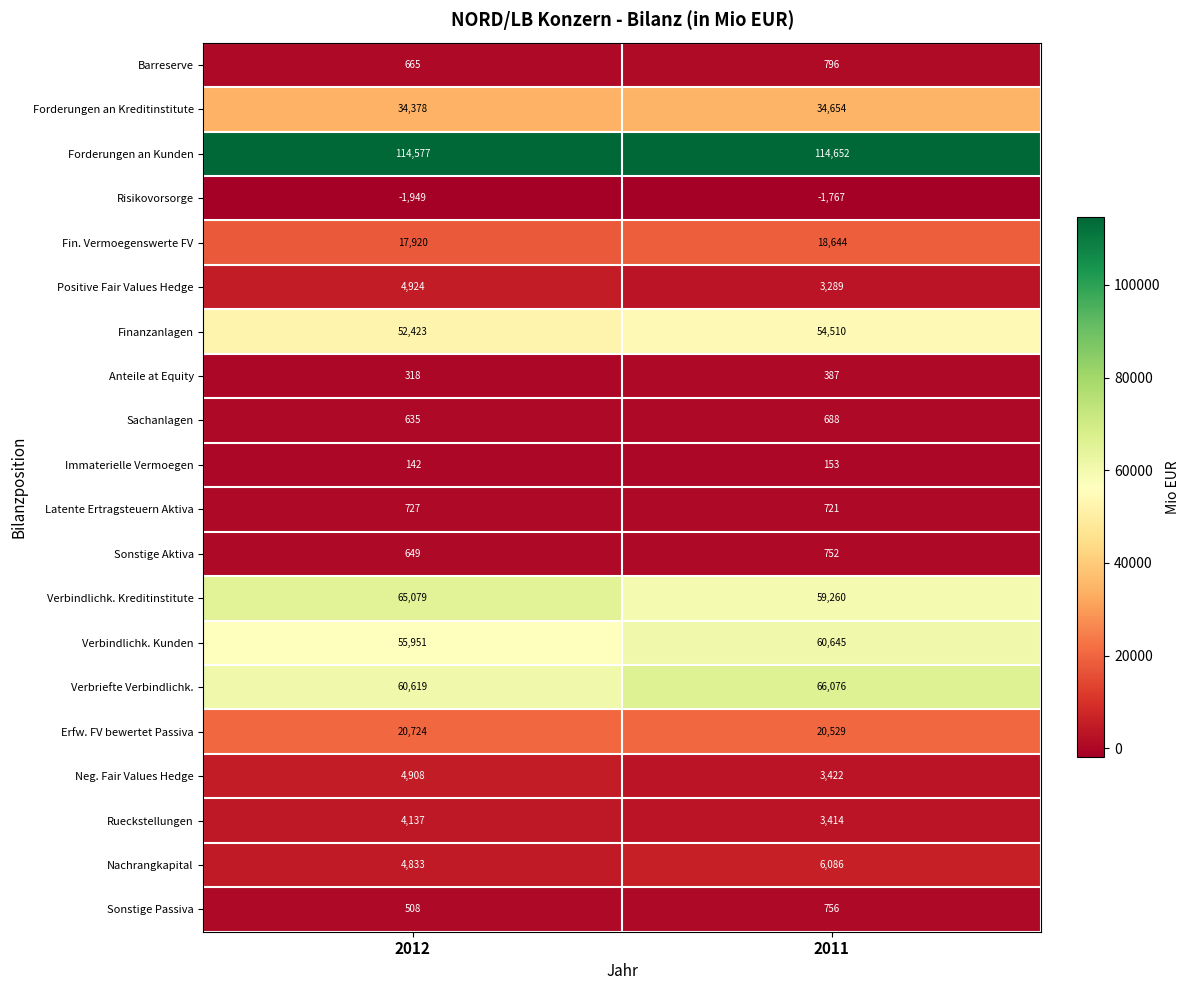

Which series has the largest total across all categories?

Forderungen an Kunden